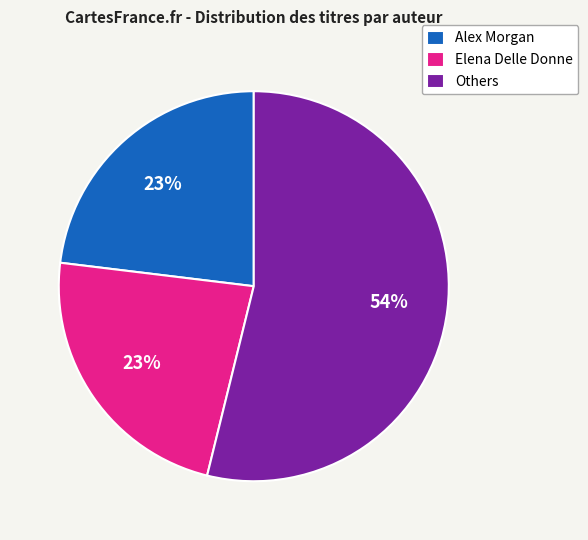

Is the sum of Alex Morgan and Elena Delle Donne greater than half?

No